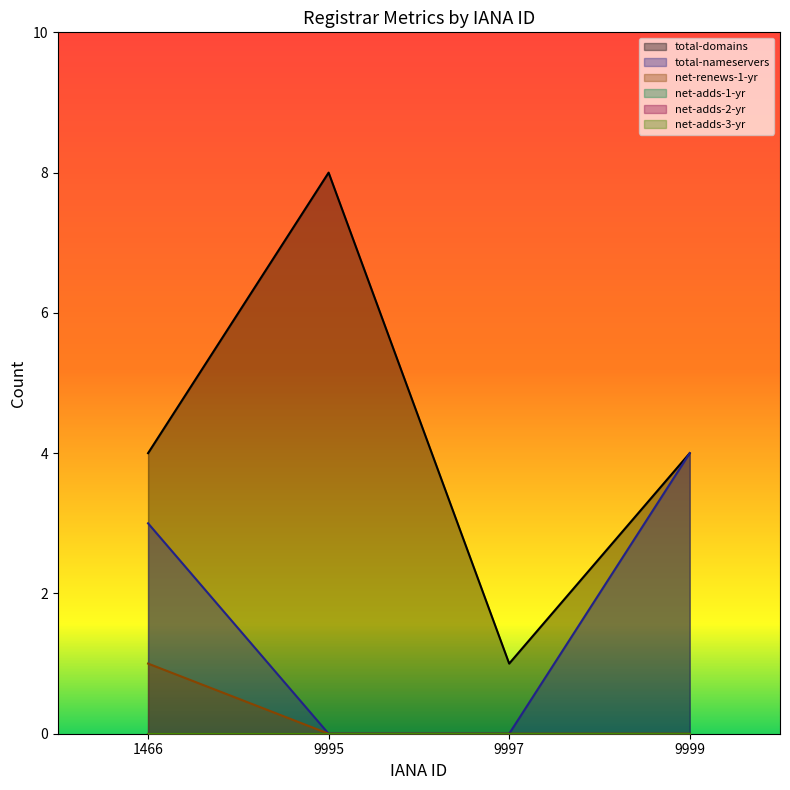

At which category is the sum across all series the highest?

1466